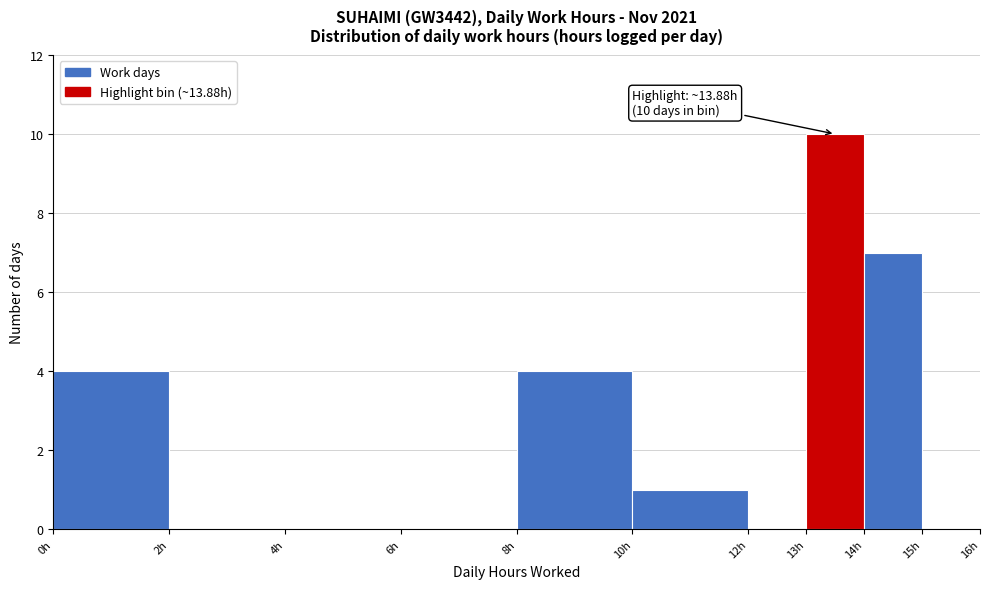

Over which range of the x-axis is the bar tallest?

13 to 14